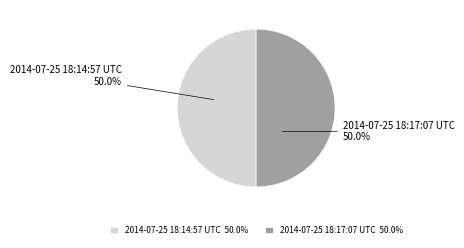

To the nearest percent, what is the combined percentage of 2014-07-25 18:17:07 UTC and 2014-07-25 18:14:57 UTC?

100%